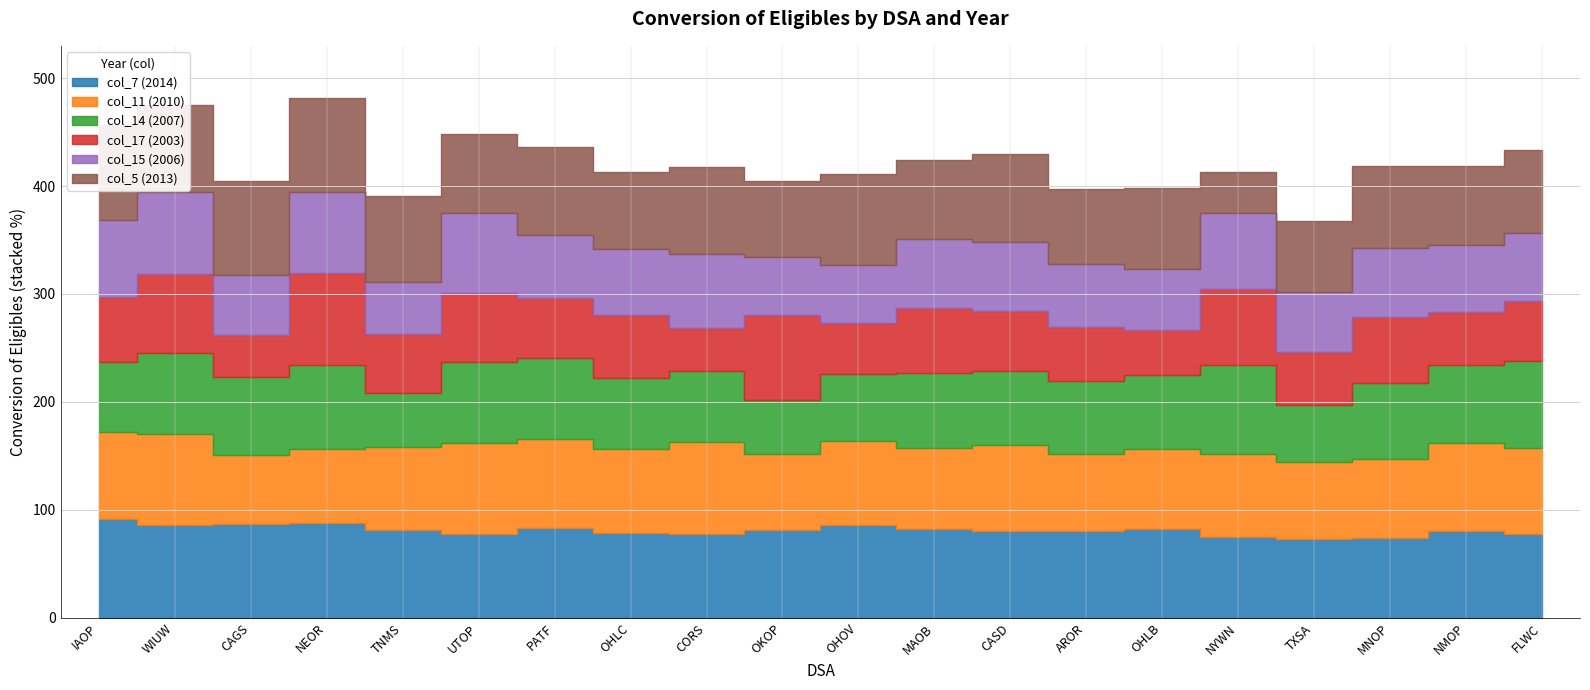

What is the value of the col_5 (2013) point at the 16th from the left?

37.9